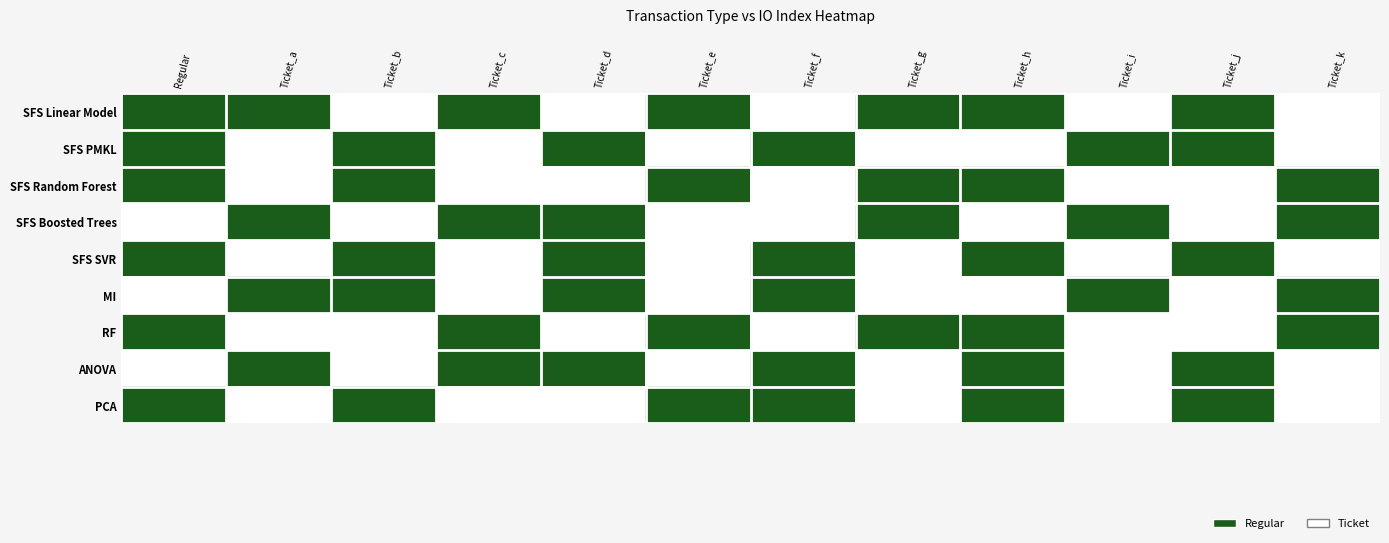

Reading right to left, what are all the values shown in this chart?

SFS Linear Model: Ticket_k=0	Ticket_j=1	Ticket_i=0	Ticket_h=1	Ticket_g=1	Ticket_f=0	Ticket_e=1	Ticket_d=0	Ticket_c=1	Ticket_b=0	Ticket_a=1	Regular=1
SFS PMKL: Ticket_k=0	Ticket_j=1	Ticket_i=1	Ticket_h=0	Ticket_g=0	Ticket_f=1	Ticket_e=0	Ticket_d=1	Ticket_c=0	Ticket_b=1	Ticket_a=0	Regular=1
SFS Random Forest: Ticket_k=1	Ticket_j=0	Ticket_i=0	Ticket_h=1	Ticket_g=1	Ticket_f=0	Ticket_e=1	Ticket_d=0	Ticket_c=0	Ticket_b=1	Ticket_a=0	Regular=1
SFS Boosted Trees: Ticket_k=1	Ticket_j=0	Ticket_i=1	Ticket_h=0	Ticket_g=1	Ticket_f=0	Ticket_e=0	Ticket_d=1	Ticket_c=1	Ticket_b=0	Ticket_a=1	Regular=0
SFS SVR: Ticket_k=0	Ticket_j=1	Ticket_i=0	Ticket_h=1	Ticket_g=0	Ticket_f=1	Ticket_e=0	Ticket_d=1	Ticket_c=0	Ticket_b=1	Ticket_a=0	Regular=1
MI: Ticket_k=1	Ticket_j=0	Ticket_i=1	Ticket_h=0	Ticket_g=0	Ticket_f=1	Ticket_e=0	Ticket_d=1	Ticket_c=0	Ticket_b=1	Ticket_a=1	Regular=0
RF: Ticket_k=1	Ticket_j=0	Ticket_i=0	Ticket_h=1	Ticket_g=1	Ticket_f=0	Ticket_e=1	Ticket_d=0	Ticket_c=1	Ticket_b=0	Ticket_a=0	Regular=1
ANOVA: Ticket_k=0	Ticket_j=1	Ticket_i=0	Ticket_h=1	Ticket_g=0	Ticket_f=1	Ticket_e=0	Ticket_d=1	Ticket_c=1	Ticket_b=0	Ticket_a=1	Regular=0
PCA: Ticket_k=0	Ticket_j=1	Ticket_i=0	Ticket_h=1	Ticket_g=0	Ticket_f=1	Ticket_e=1	Ticket_d=0	Ticket_c=0	Ticket_b=1	Ticket_a=0	Regular=1